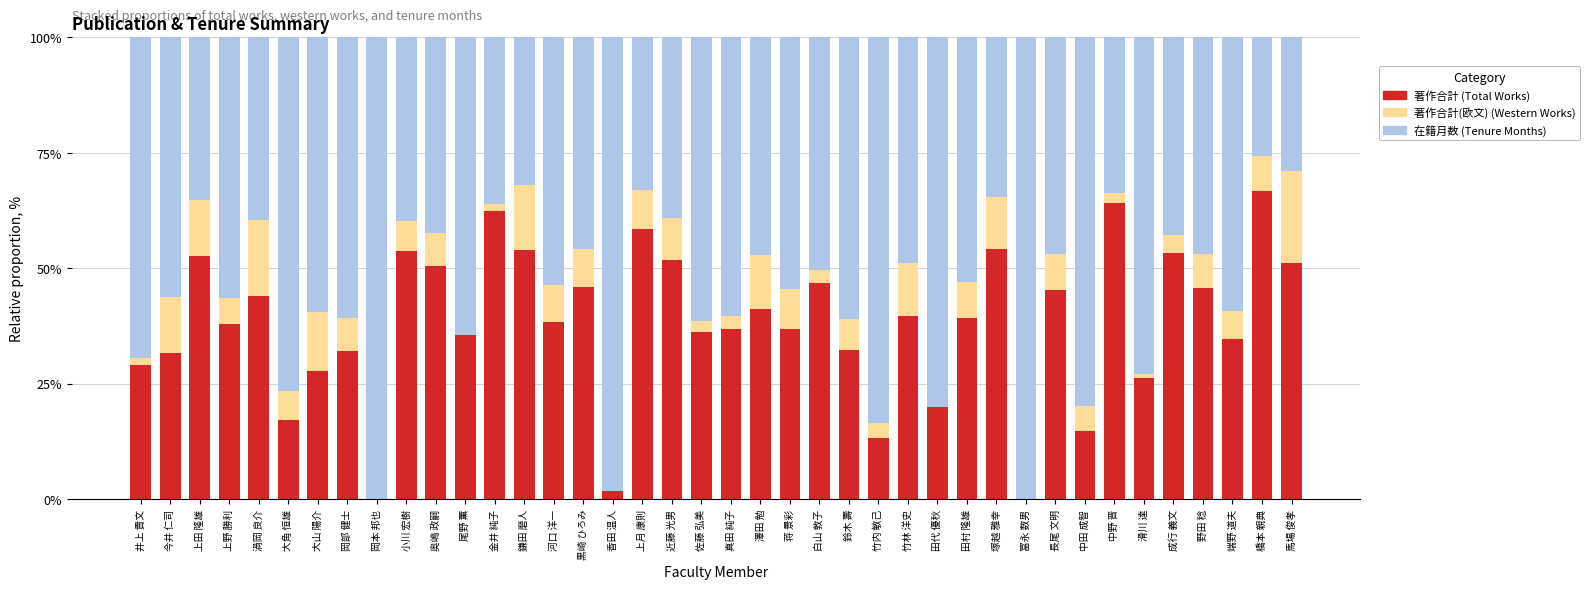

What is the sum of all 著作合計 (Total Works) values?

1522.4